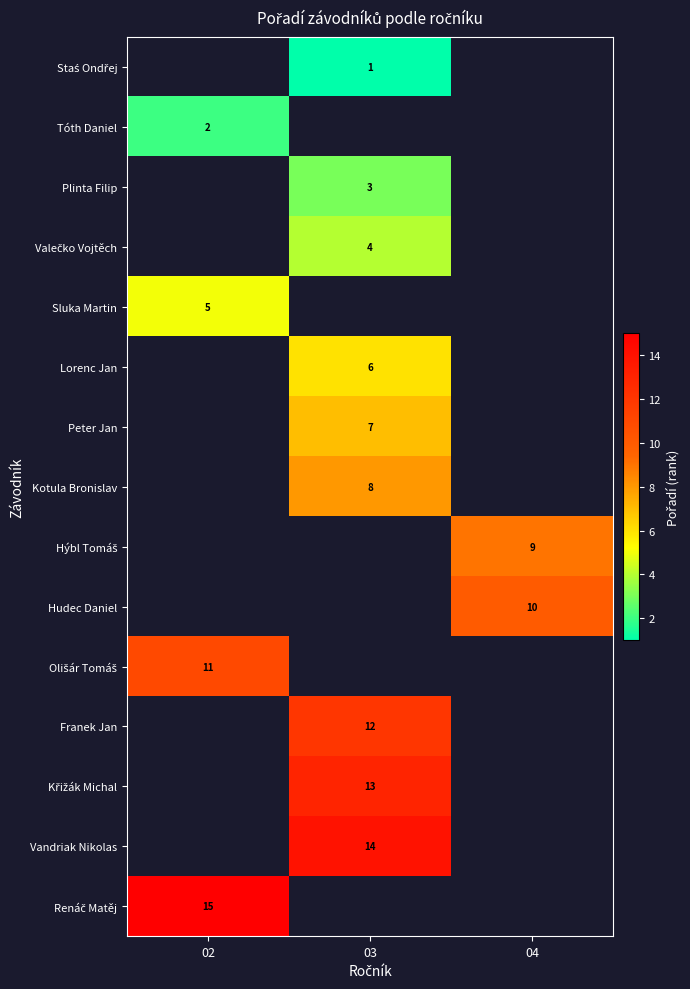

True or false: Kotula Bronislav has a value of 11 at 03.

False